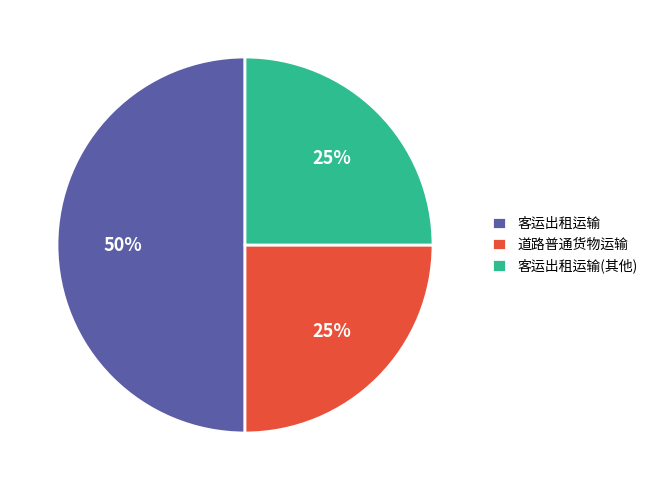

What is the ratio of the value at 客运出租运输(其他) to the value at 客运出租运输?

0.5